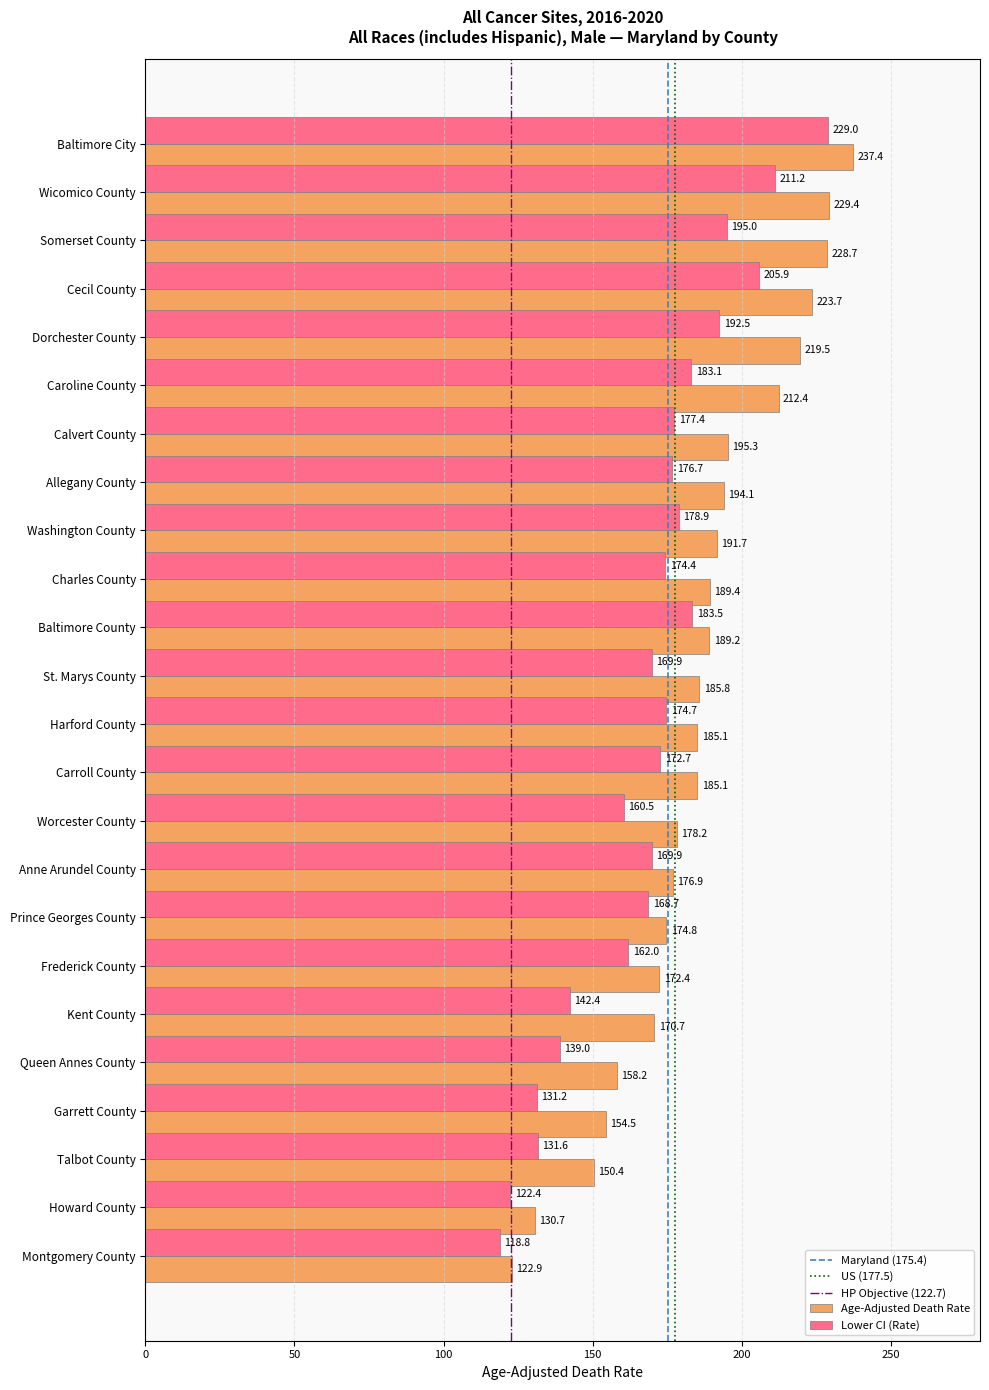

True or false: Age-Adjusted Death Rate has a value of 195.3 at Calvert County.

True